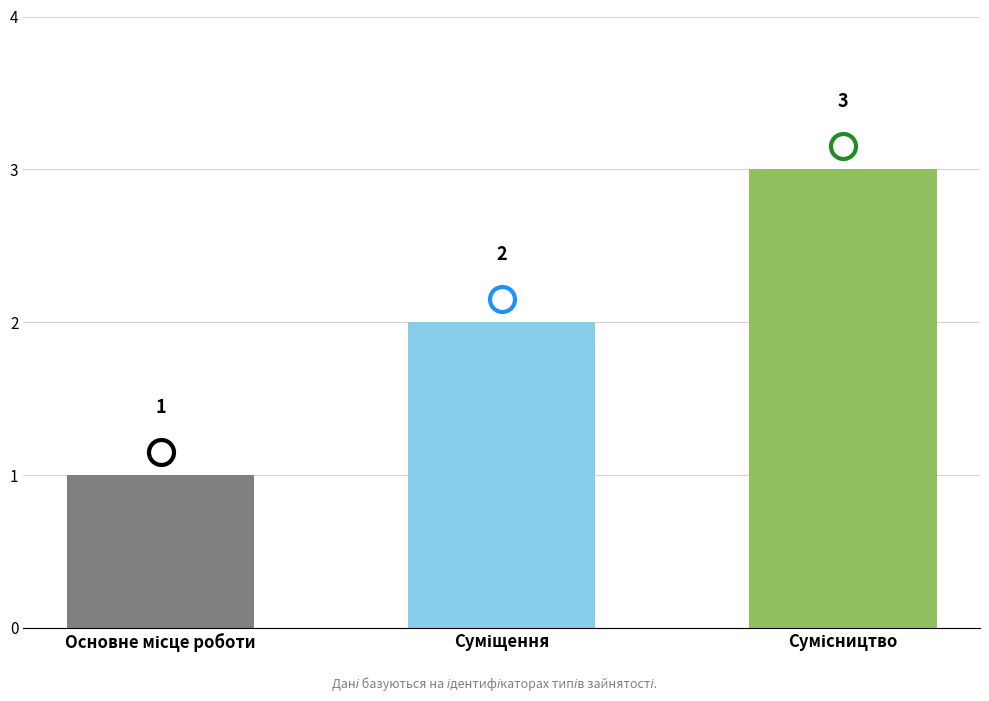

What is the value of the 3rd bar from the left?

3